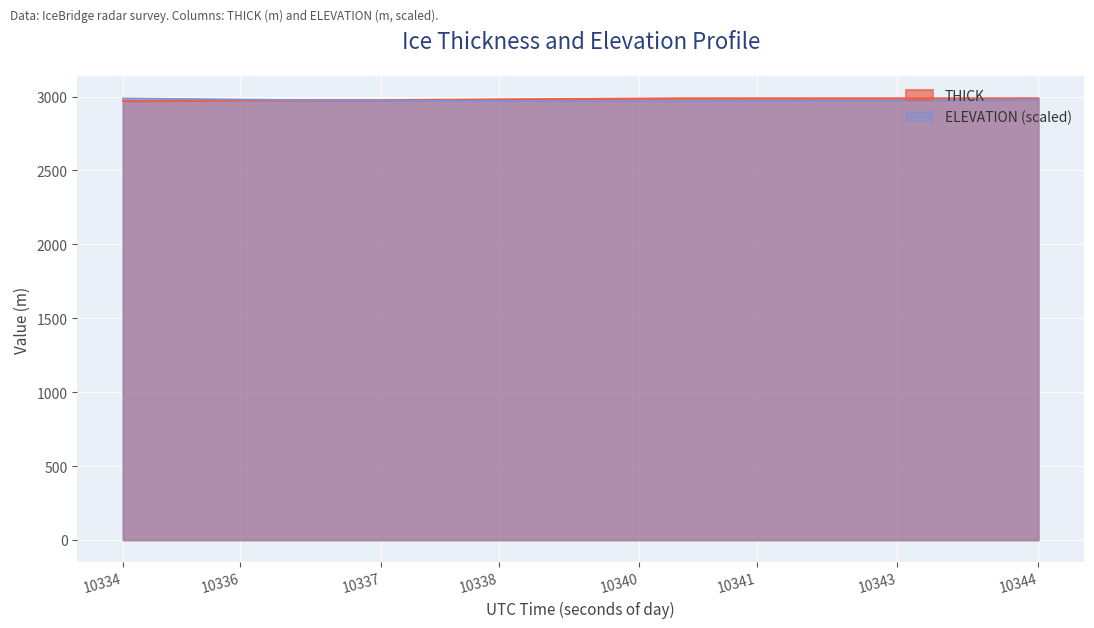

What is the sum of all THICK values?

119268.7